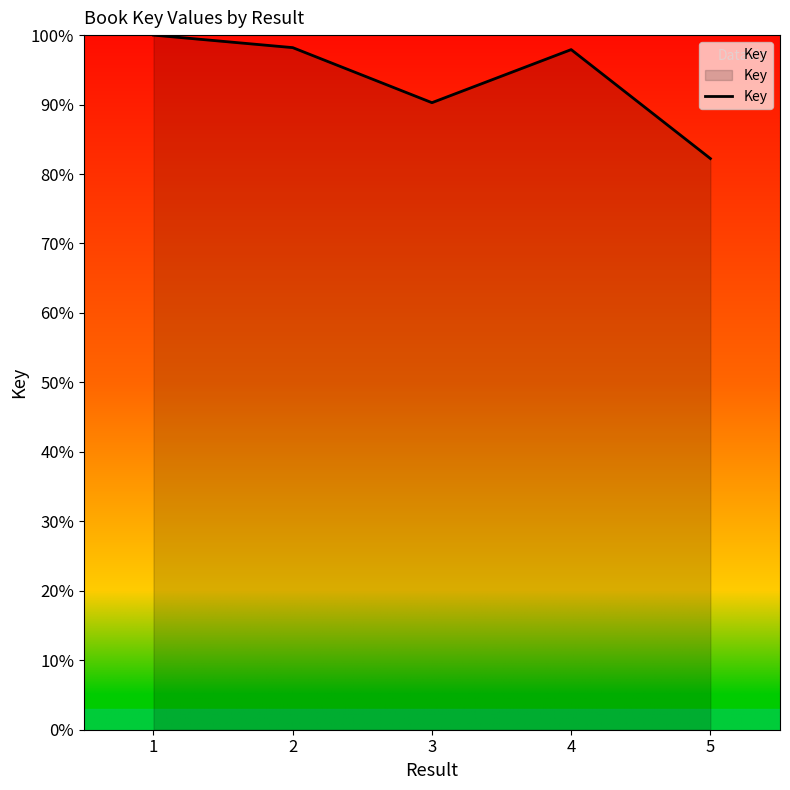

Where is the data nearest to the value 91?

3